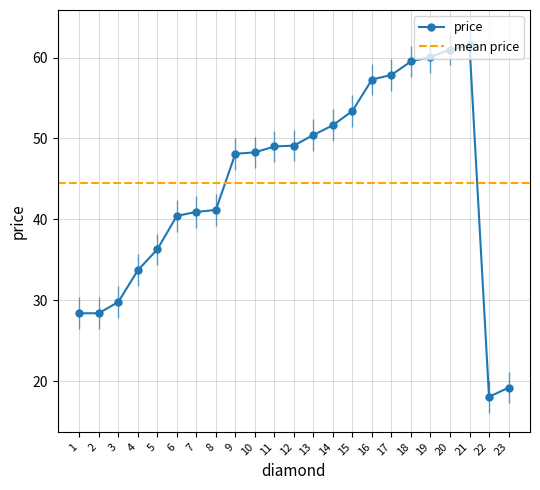

How many interior local peaks (higher than both neighbors) does the data have?

1